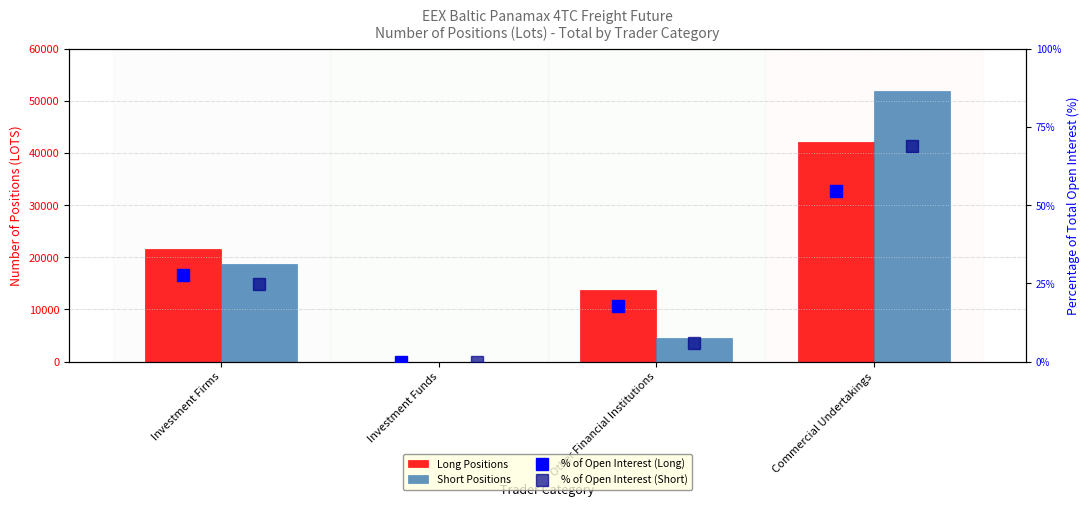

What is the difference between the second highest and minimum values in the % of Open Interest (Long) series?

27.8